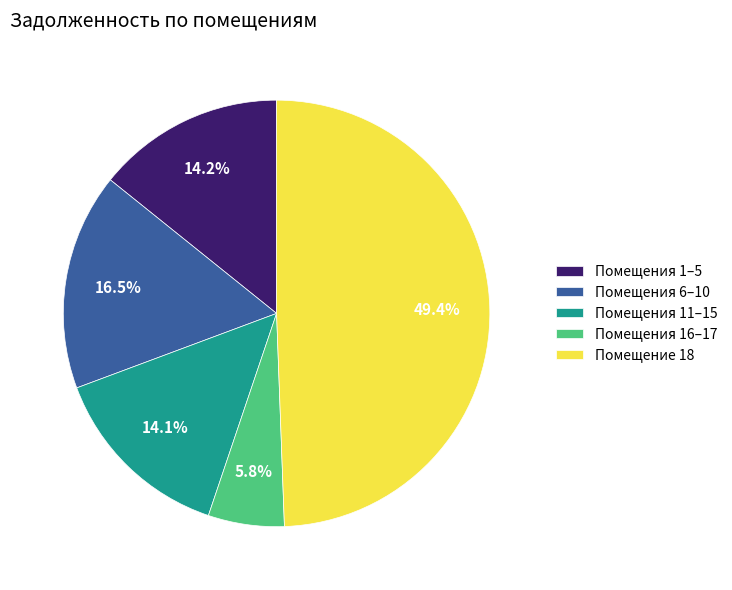

Which category has the biggest portion of the pie?

Помещение 18